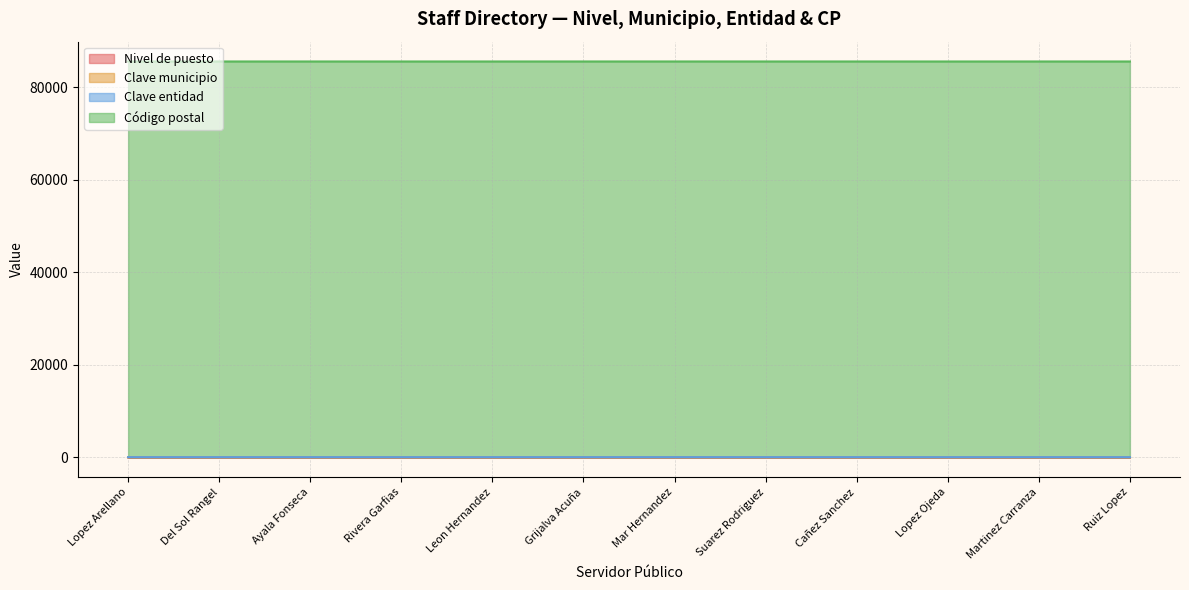

Which series has the largest total across all categories?

Código postal